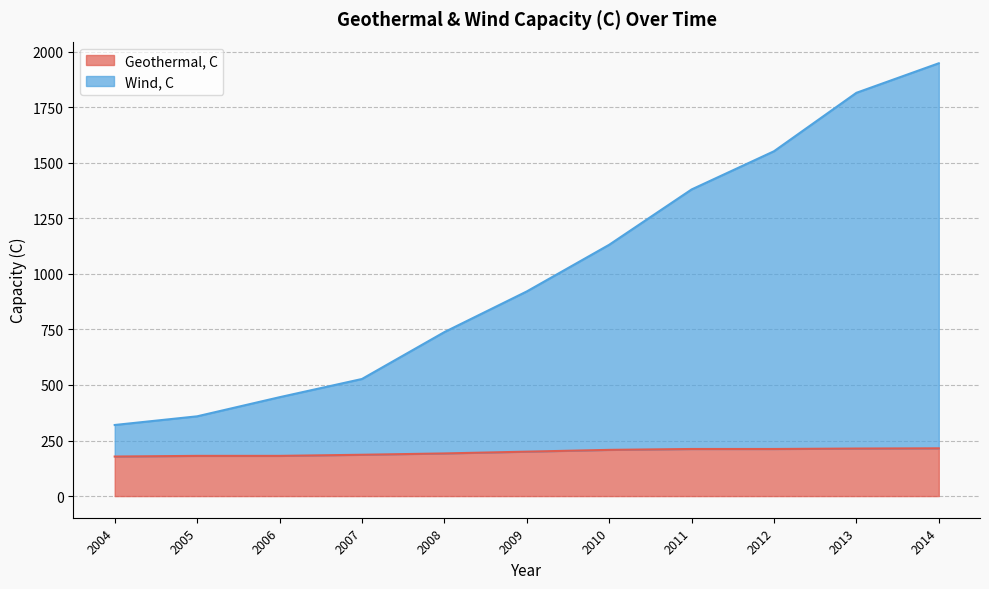

True or false: Geothermal, C and Wind, C cross at least once.

False